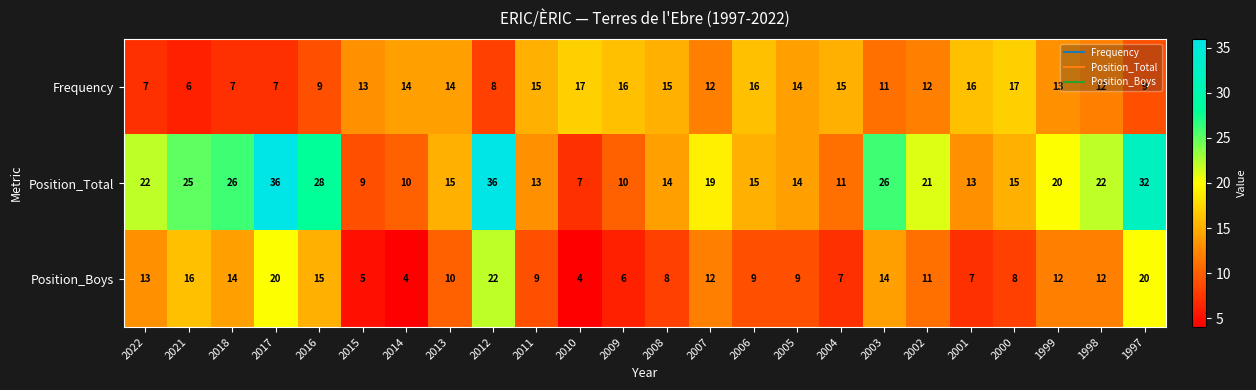

Which series has the largest range (max minus min)?

Position_Total